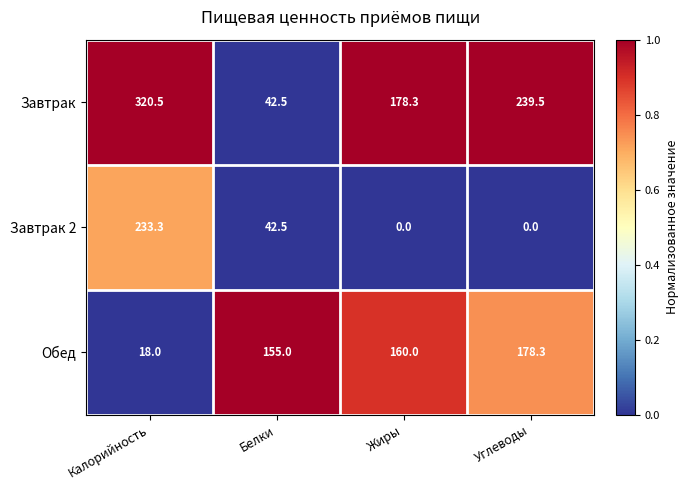

Rank the series at Жиры from lowest to highest value.

Завтрак 2, Обед, Завтрак